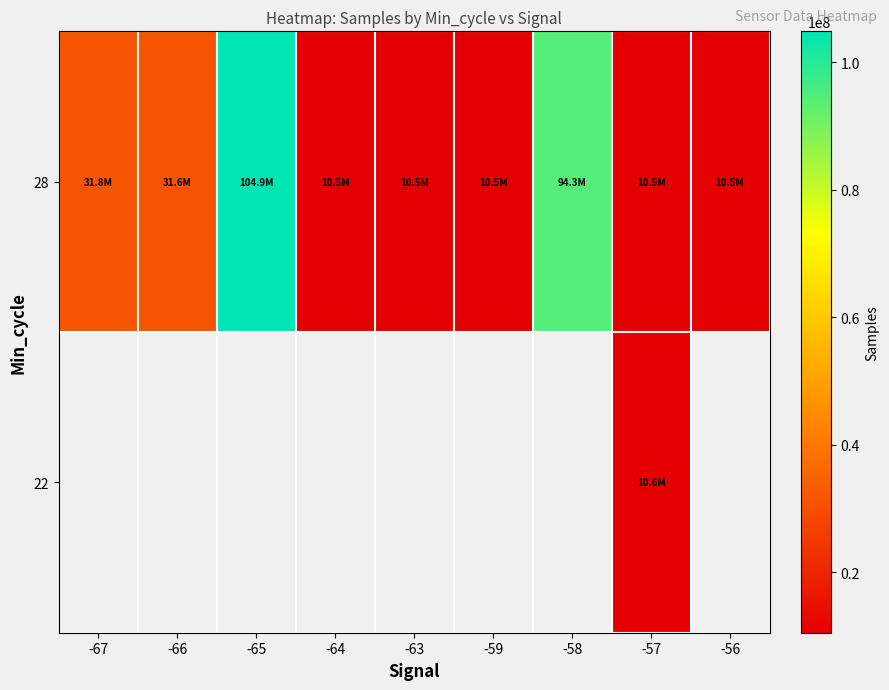

The value of 28 at -58 is 94281532.0. True or false?

True